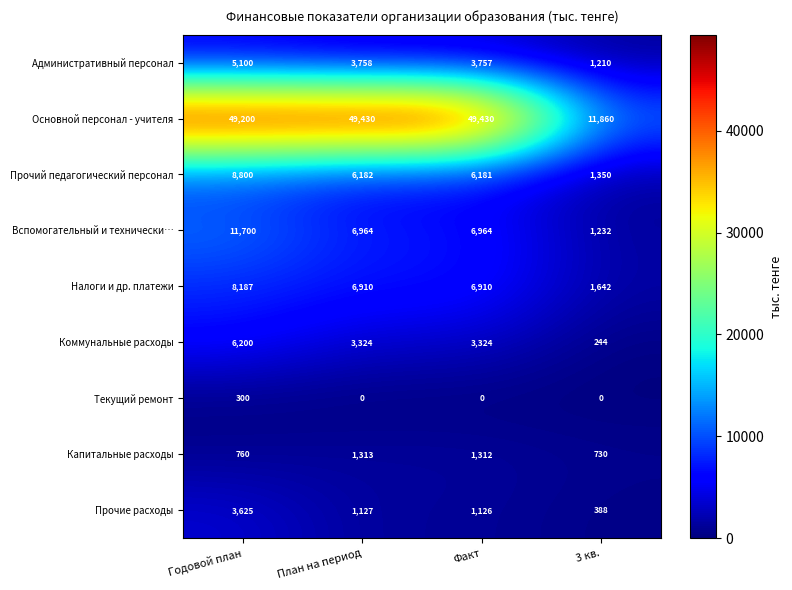

Which series has the largest range (max minus min)?

Основной персонал - учителя